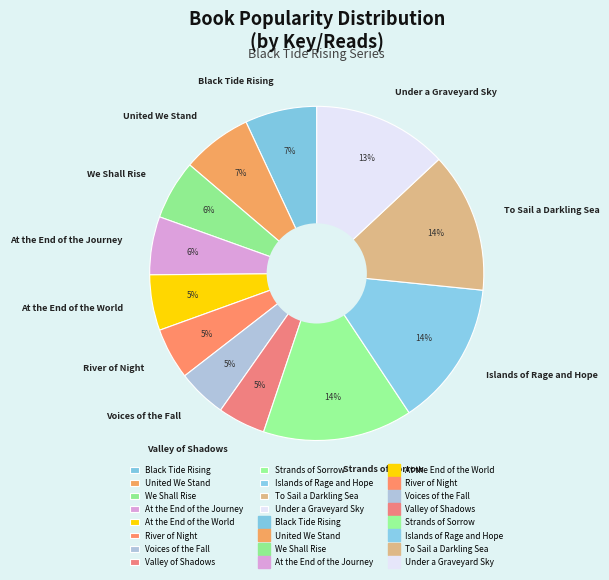

Which has a higher value, To Sail a Darkling Sea or Voices of the Fall?

To Sail a Darkling Sea